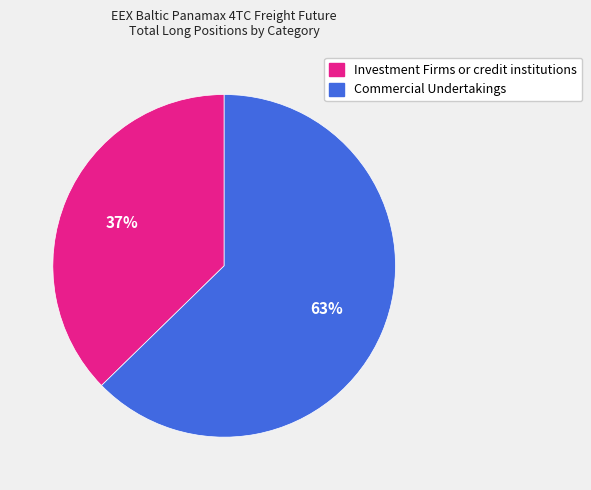

To the nearest percent, what portion does Investment Firms or credit institutions represent?

37%